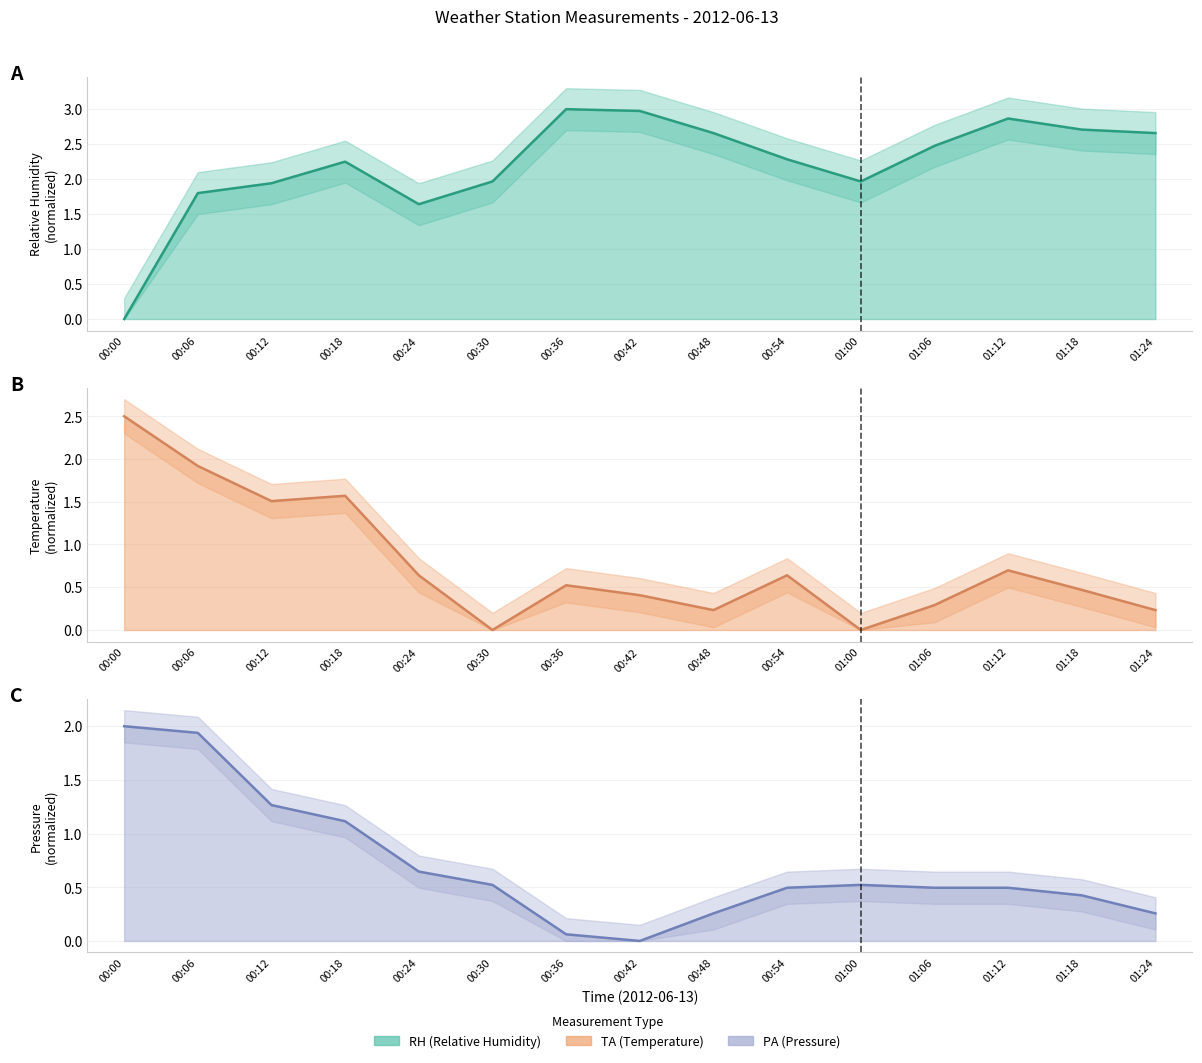

Which series changed the most between 00:18 and 01:00?

TA line